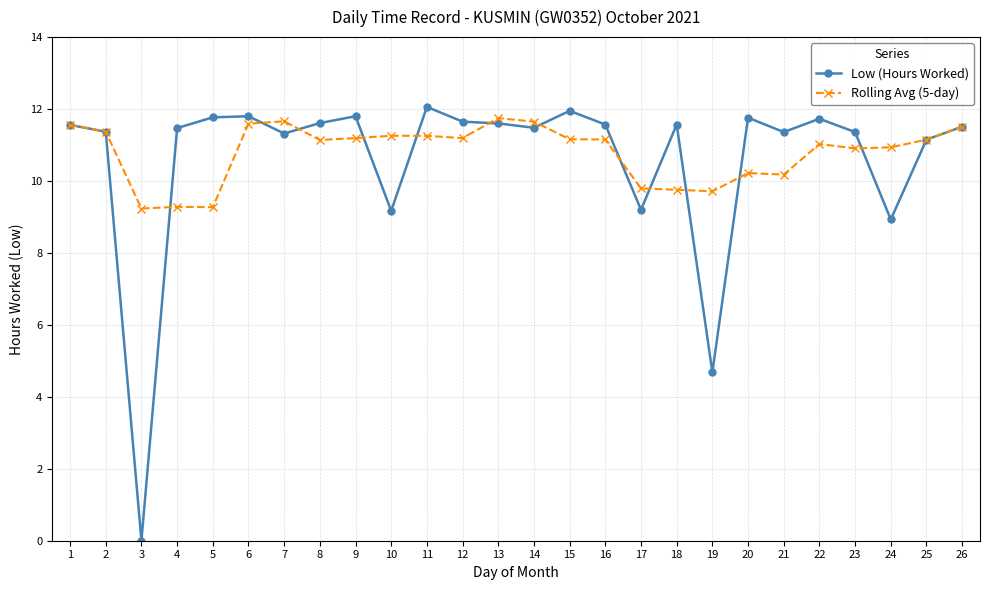

How many lines are shown in the chart?

2